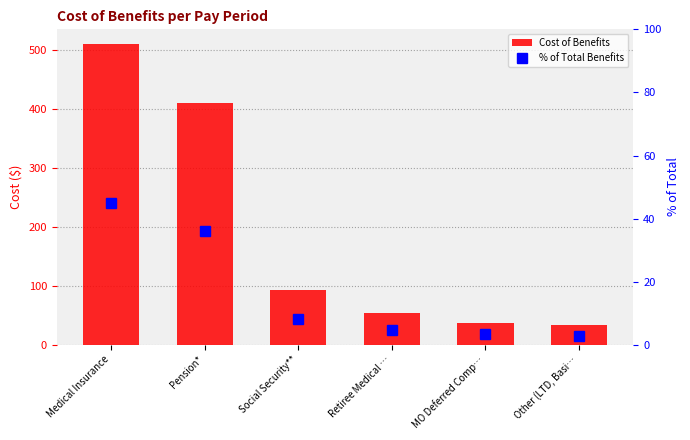

Is it true that Cost of Benefits equals 143.1 at Social Security**?

False